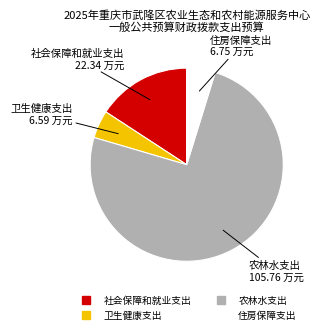

Which slice is the largest?

农林水支出